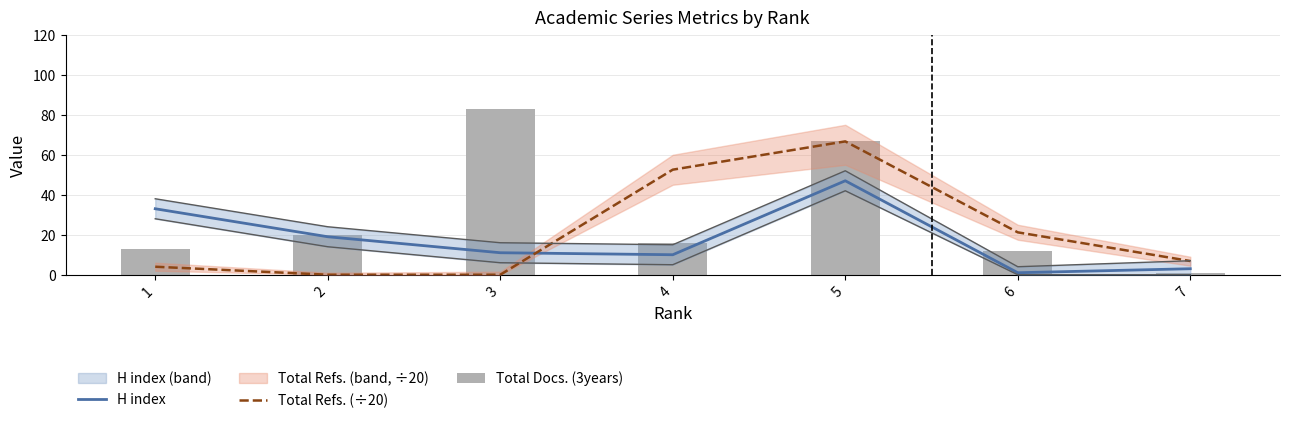

How many groups of bars are there?

7